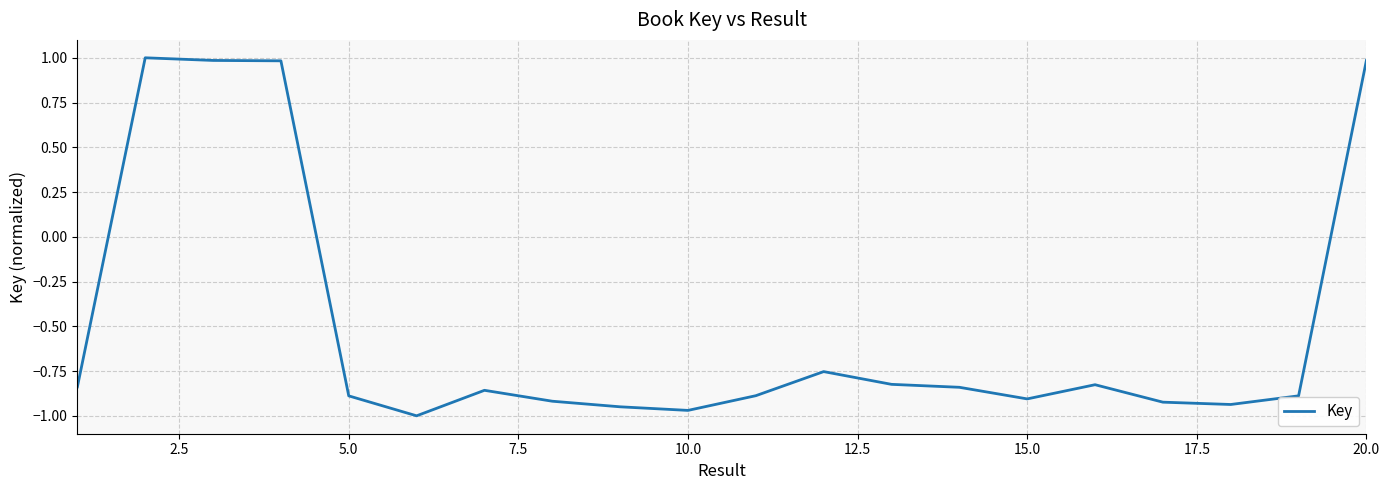

What is the greatest value displayed?

1.0